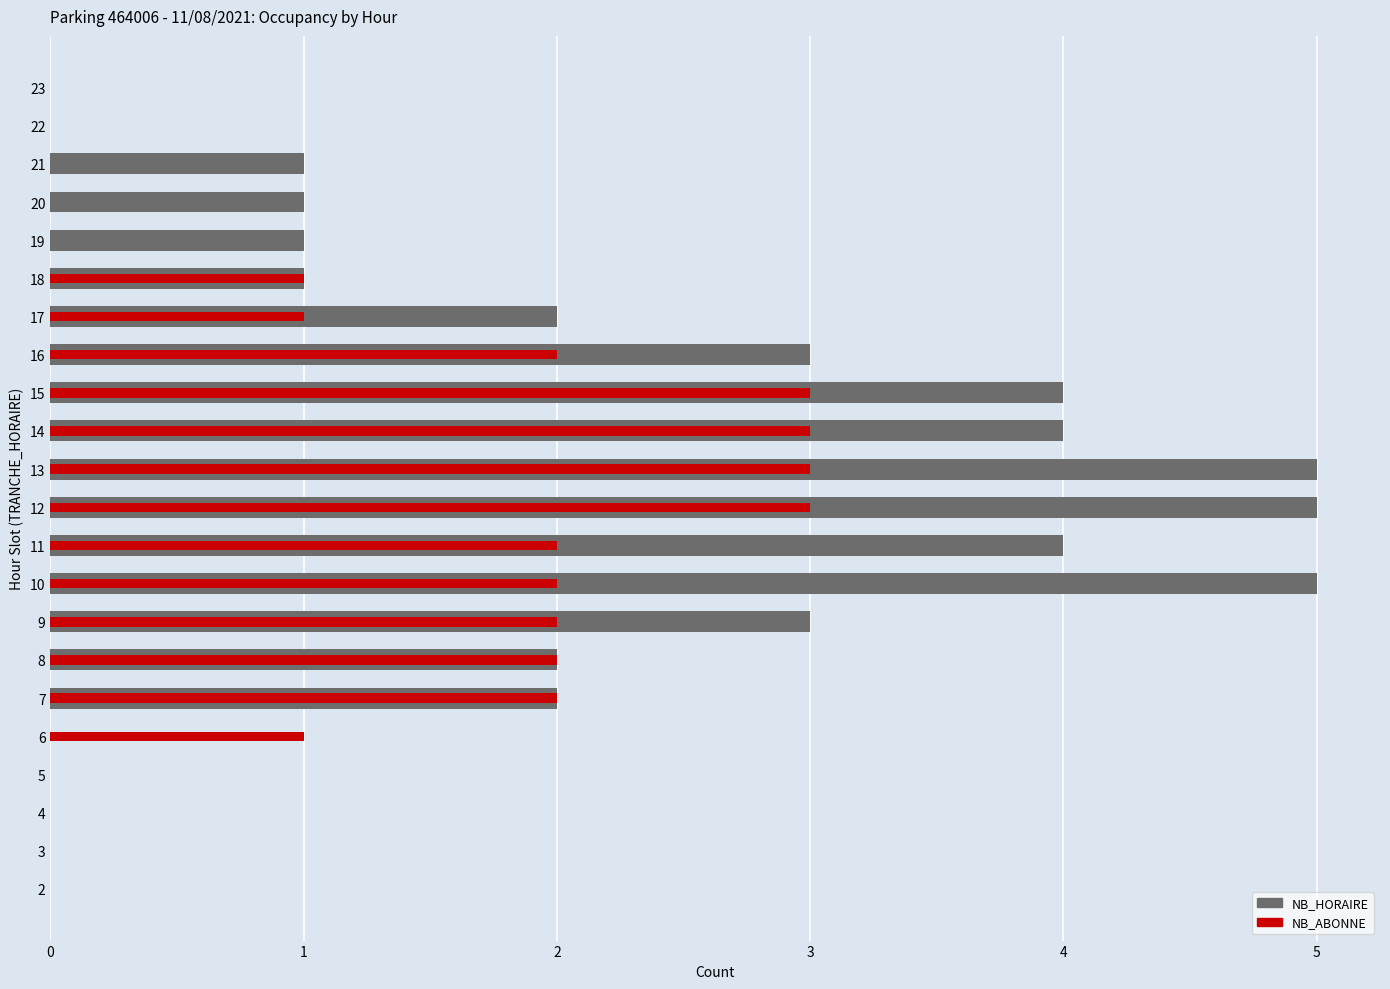

The value of NB_ABONNE at 9 is 1. True or false?

False